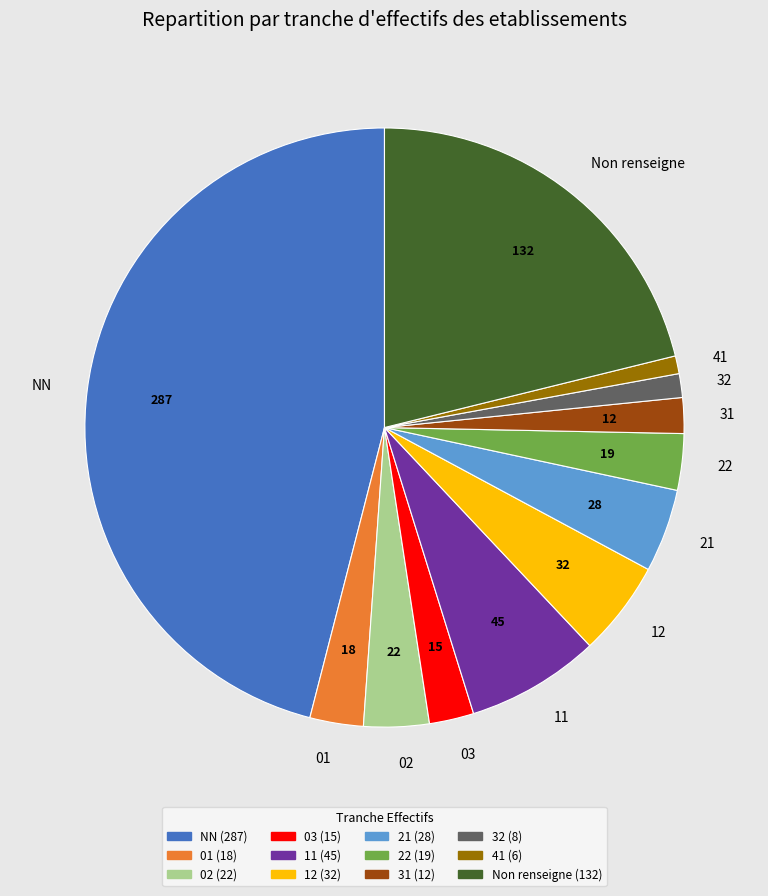

The 01 slice represents 14% of the pie. True or false?

False